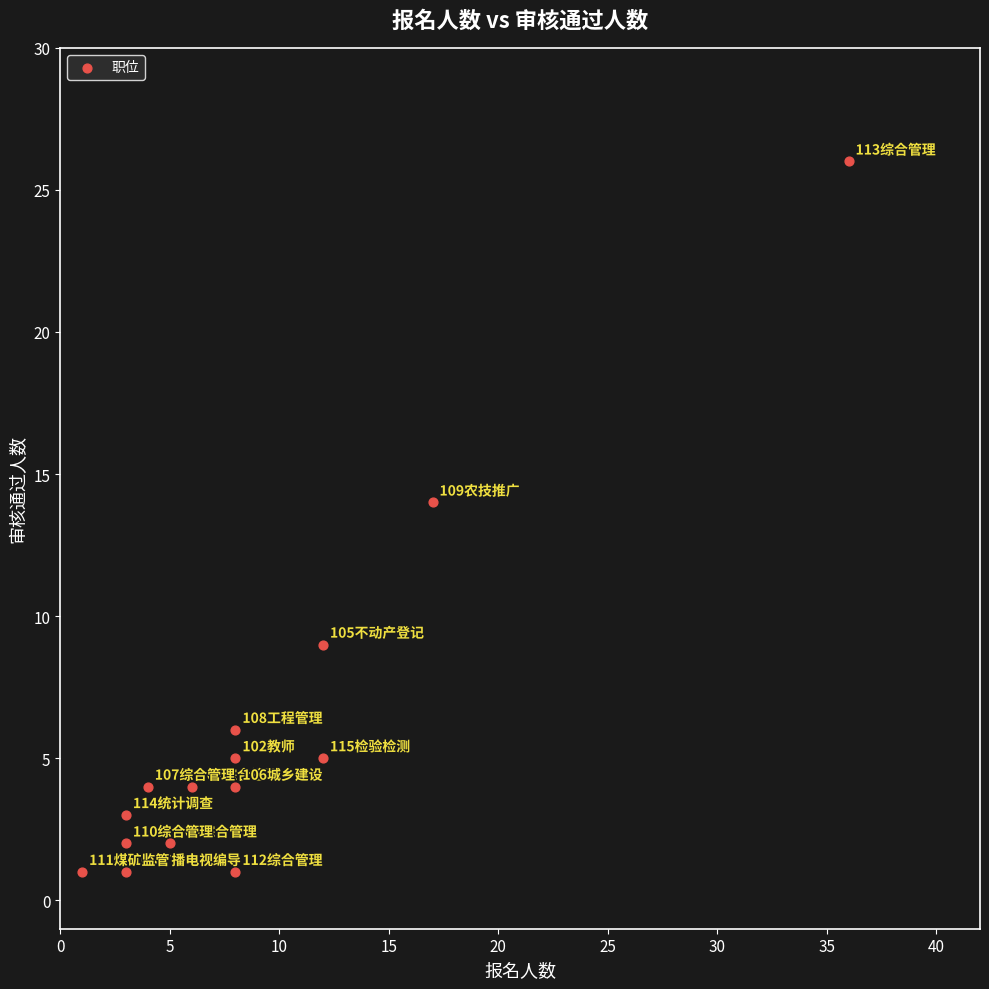

What Y value in the scatter plot is closest to 13?

14